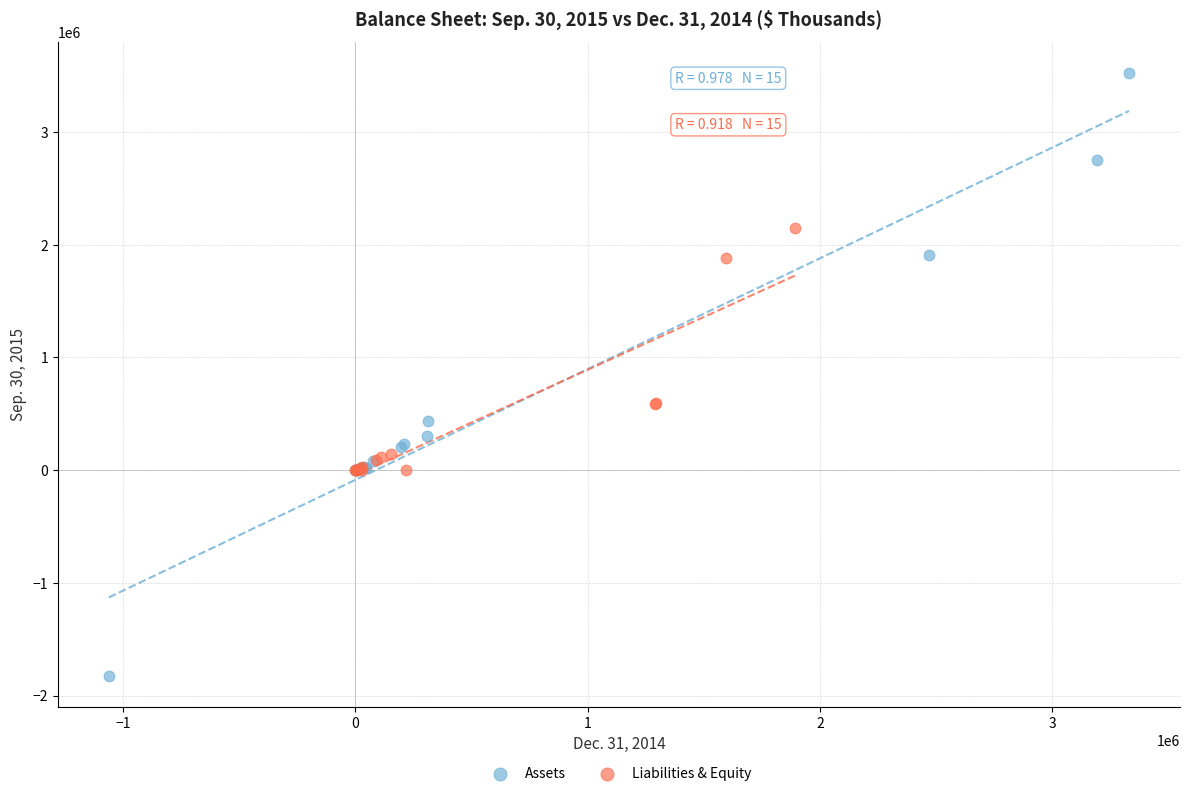

Which series has the largest Y range (max minus min)?

Assets